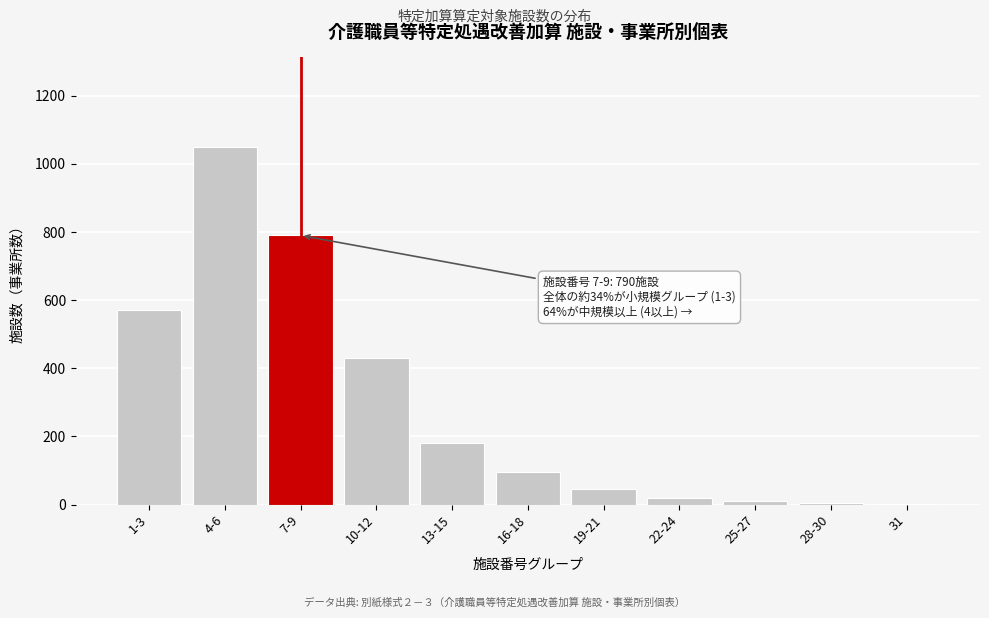

Which category has the highest value across all series?

4-6